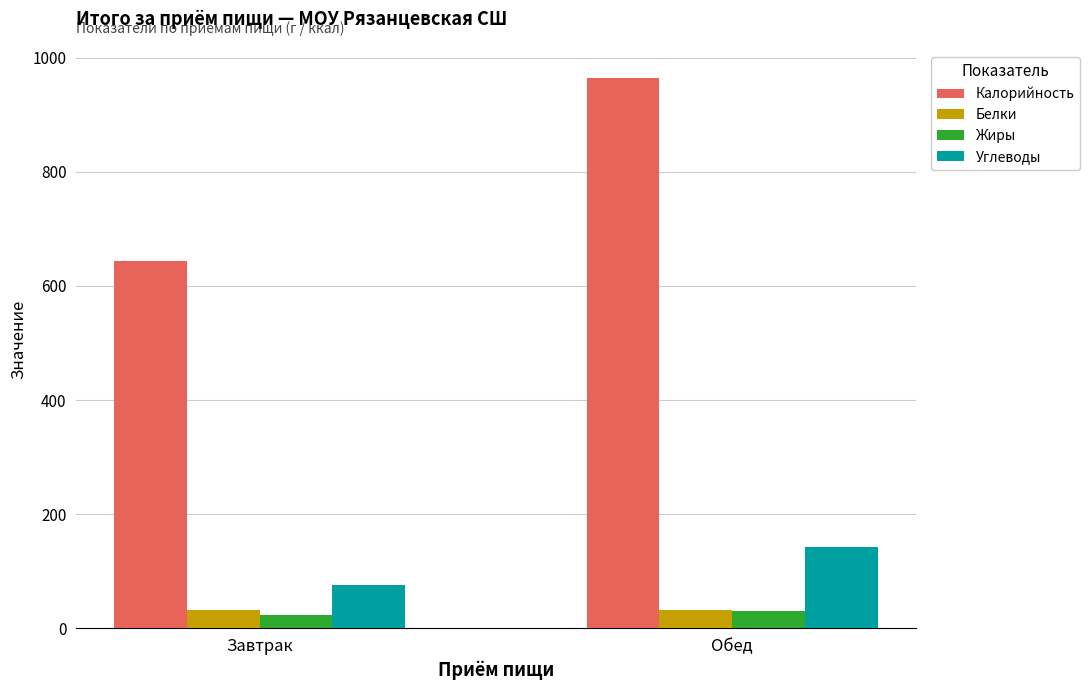

Which series has the widest spread of values?

Калорийность